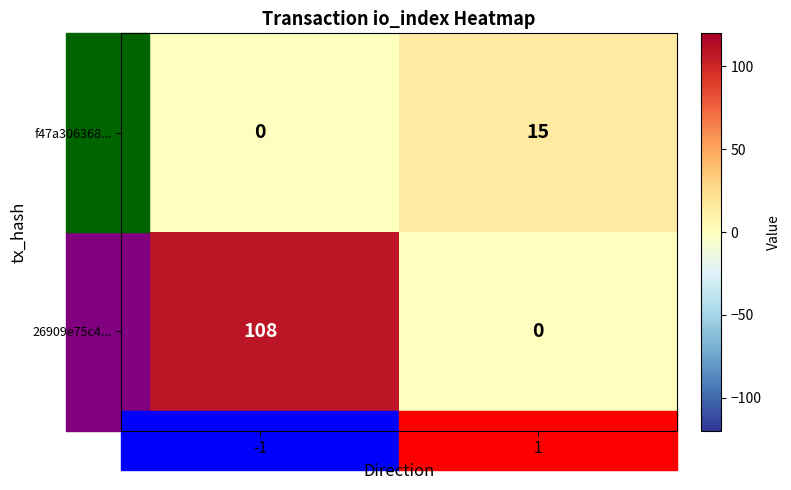

What is the total value across all series at -1?

108